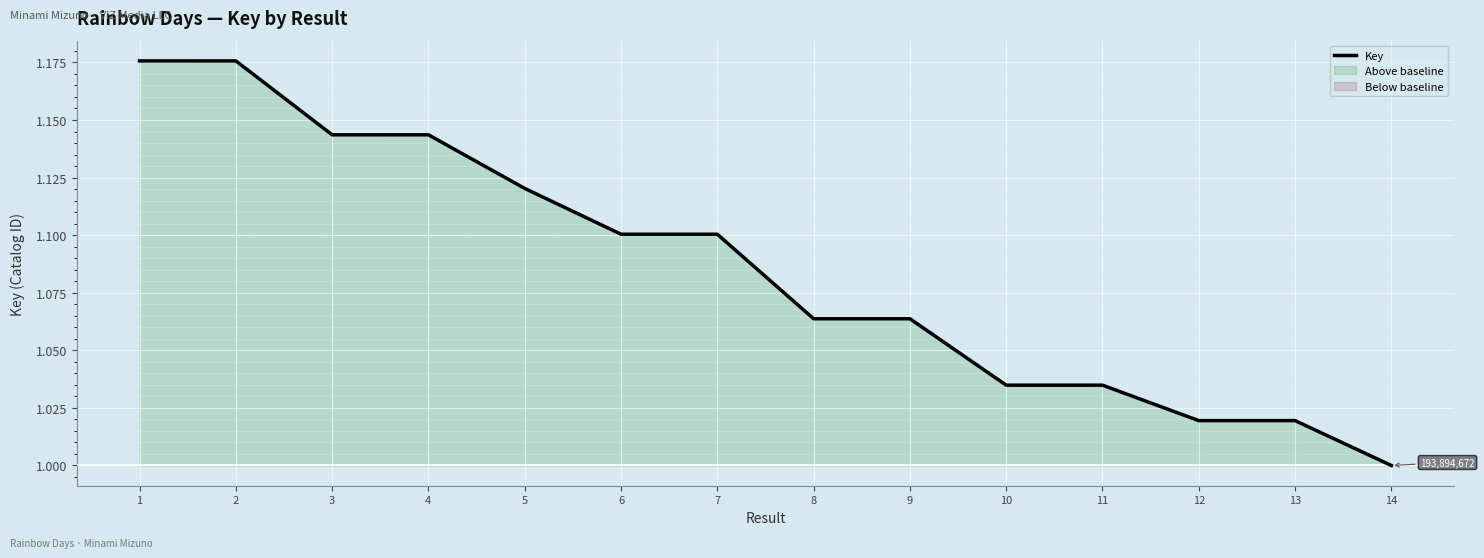

The chart shows a value of 1.2 at 1. True or false?

True